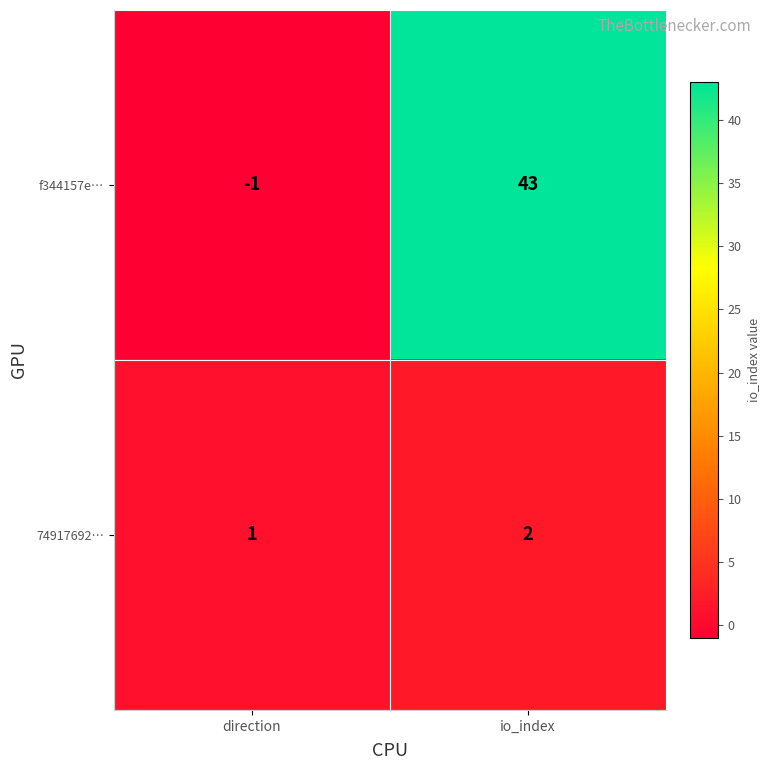

Rank the series by their average value, from highest to lowest.

f344157e…, 74917692…